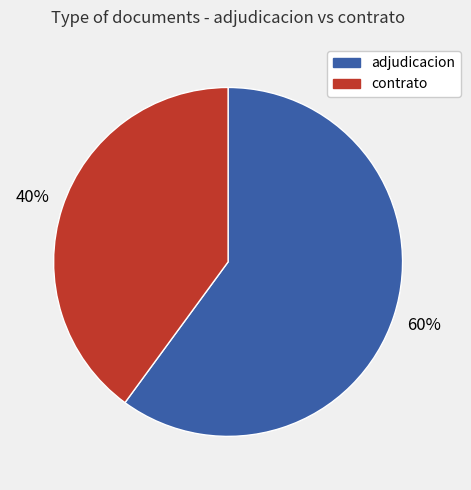

To the nearest percent, what is the difference between the largest and smallest slice percentages?

20%